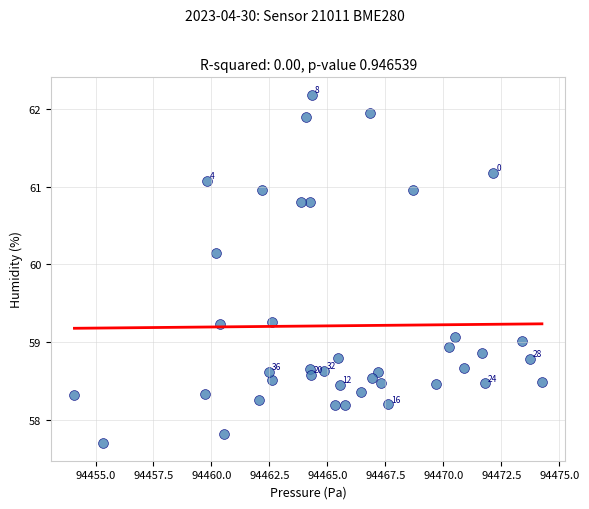

What is the range of Y values (max minus min)?

4.5